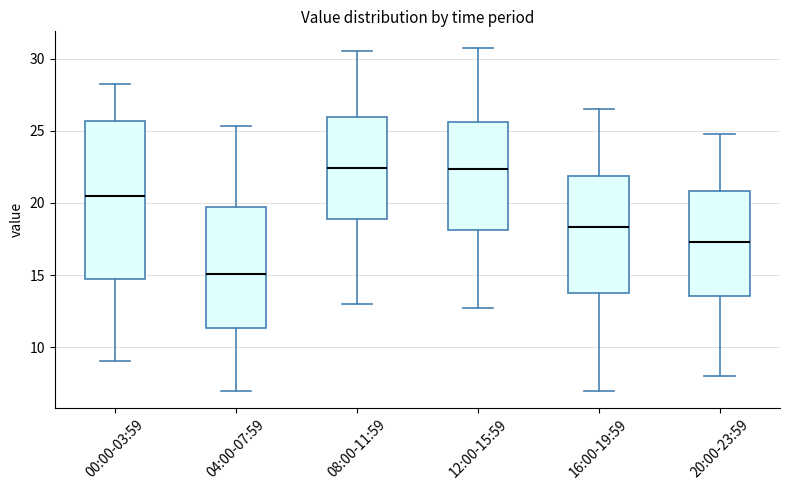

Which box has the lowest median line?

04:00-07:59